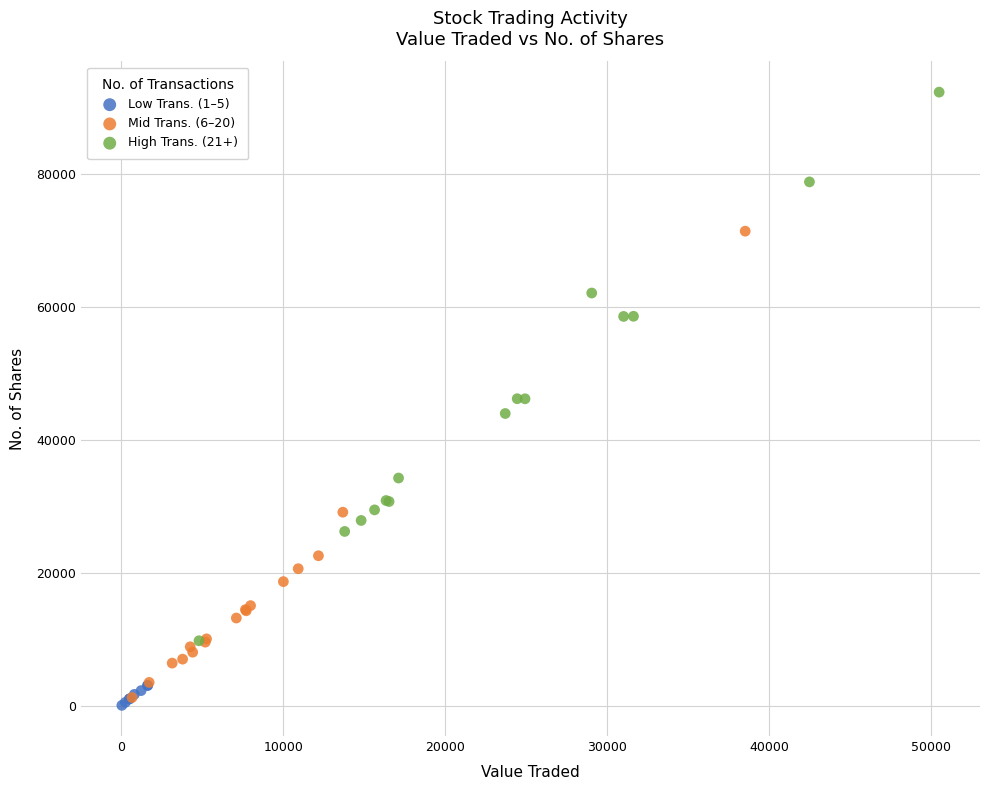

Which series has the largest Y range (max minus min)?

High Trans. (21+)